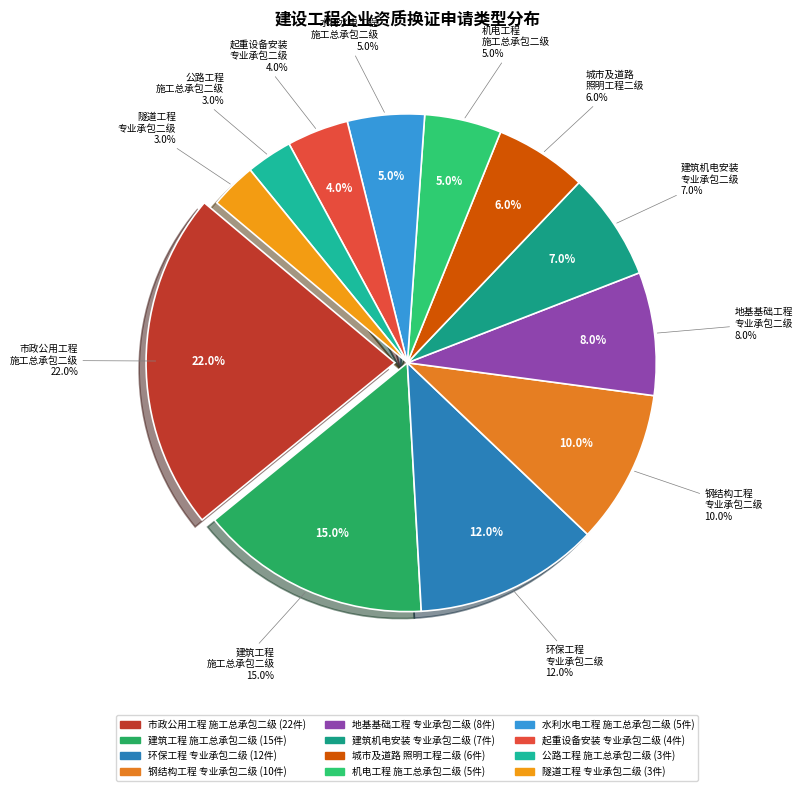

To the nearest percent, what portion does 市政公用工程施工总承包二级 represent?

22%